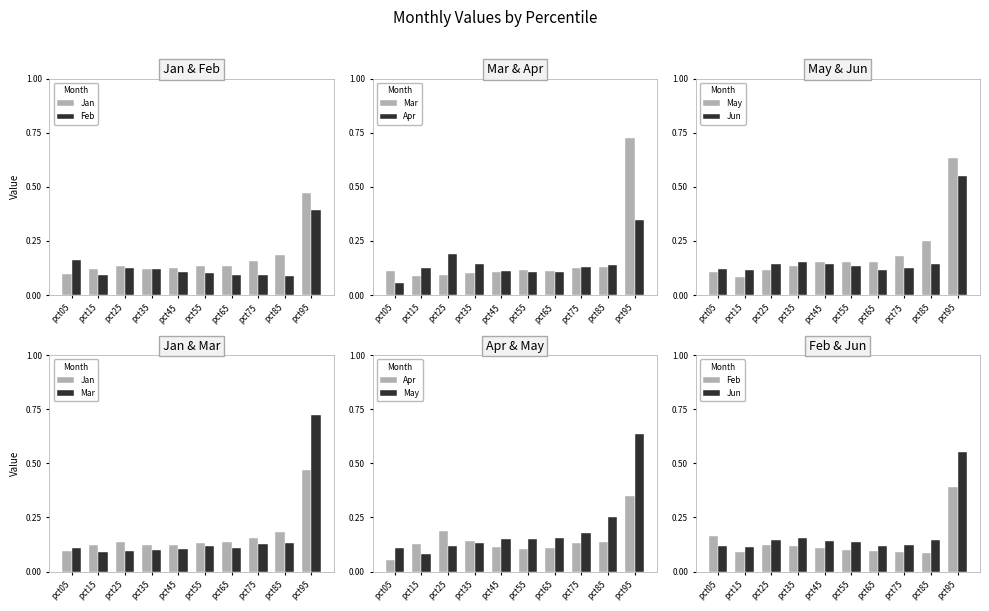

How many categories are shown in the chart?

10